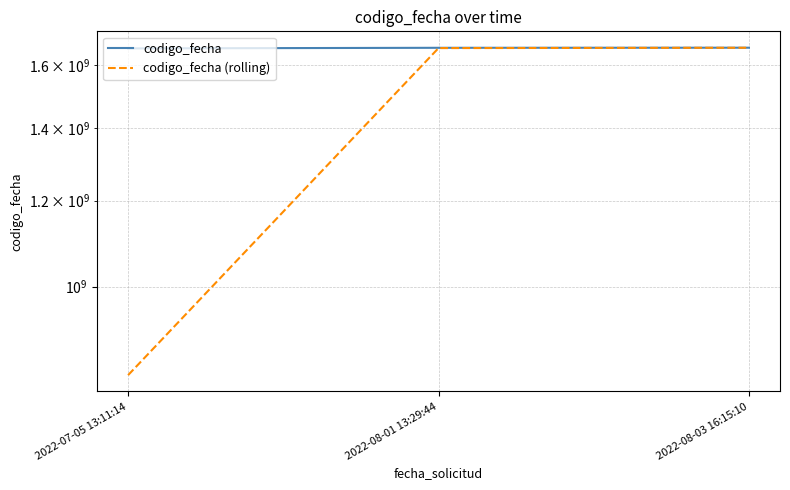

What is the total value across all series at 2022-08-03 16:15:10?

3319226356.0